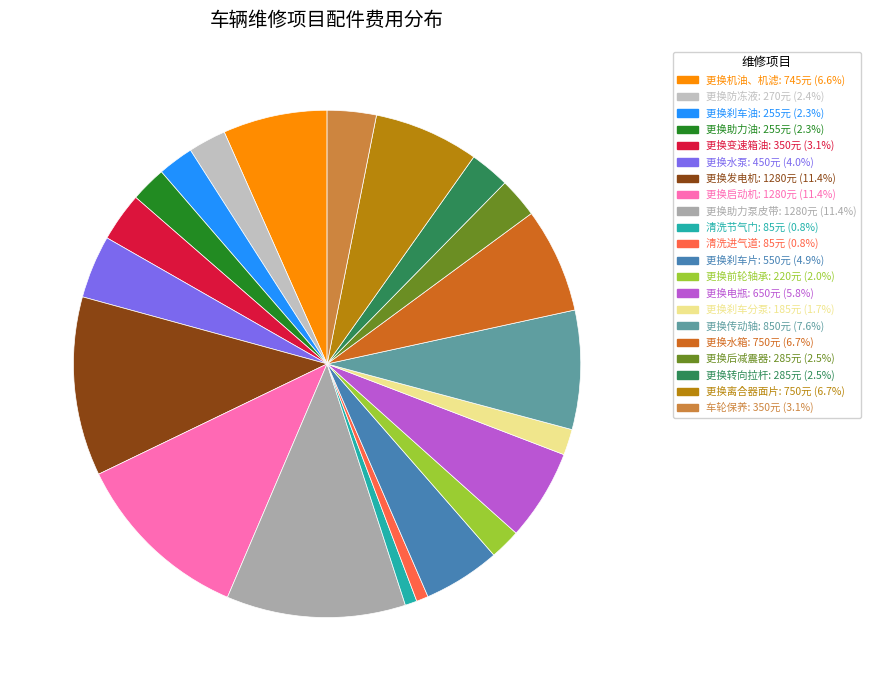

What percentage is the 车轮保养 slice, to the nearest percent?

3%